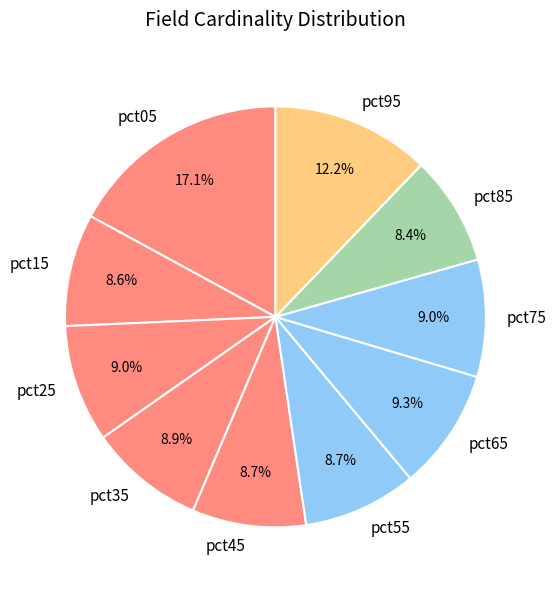

To the nearest percent, what portion does pct55 represent?

9%